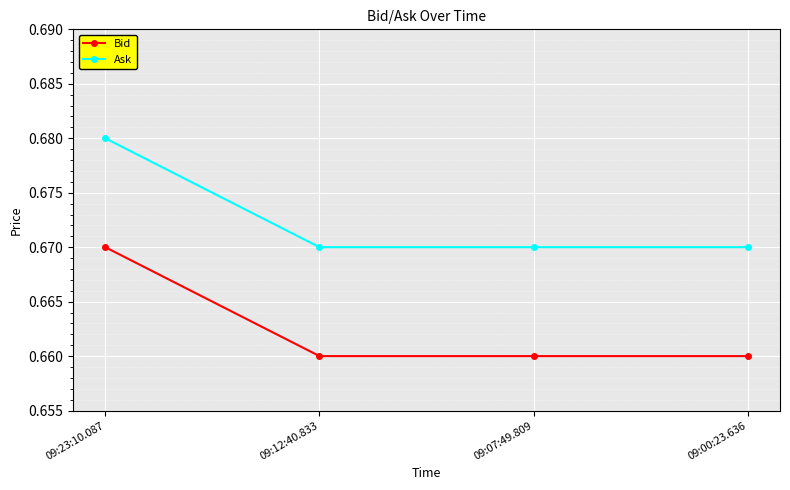

What are all the series names shown in the legend?

Bid, Ask